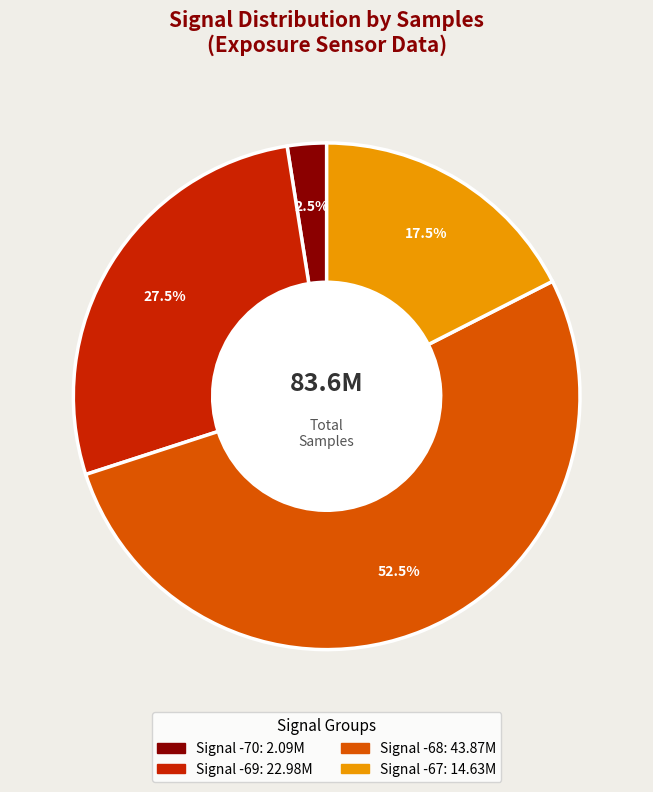

Does any single category account for the majority?

Yes